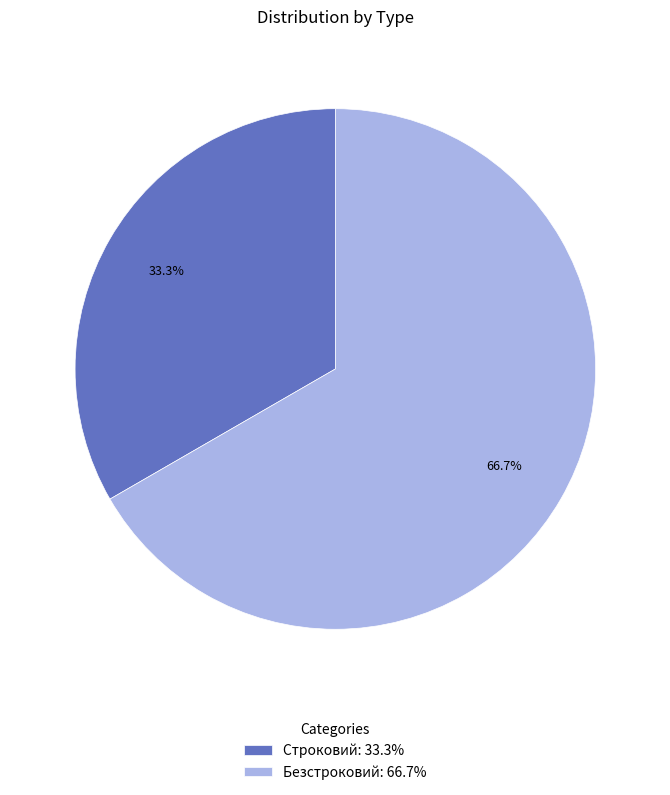

What percentage do Строковий and Безстроковий together represent?

100.0%